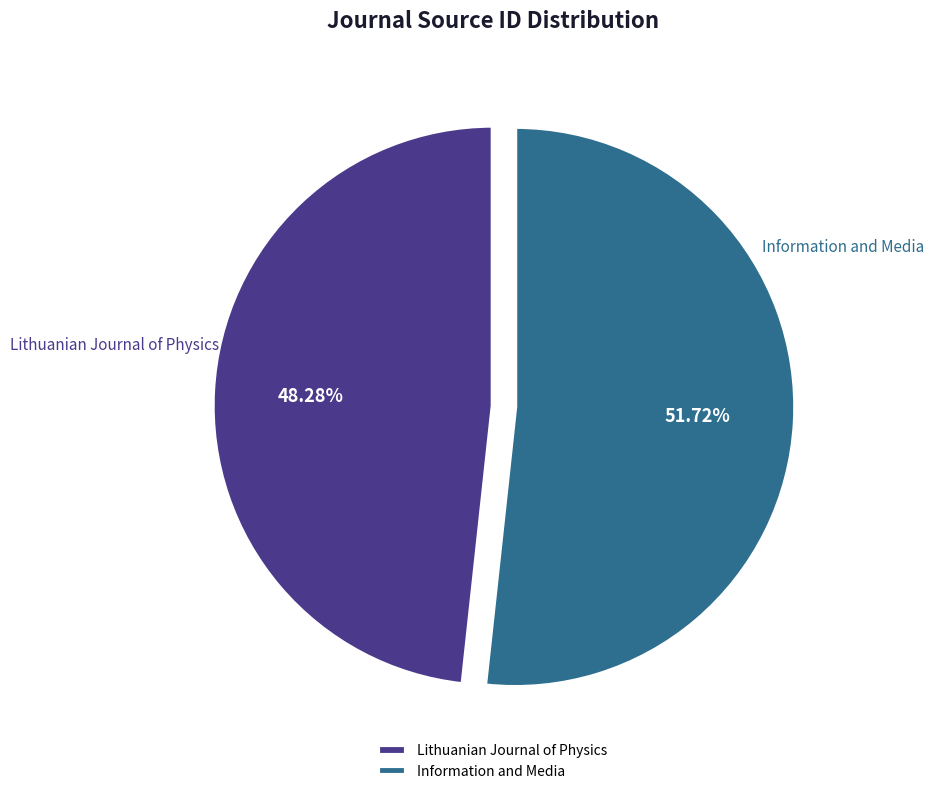

Which slice is the largest?

Information and Media